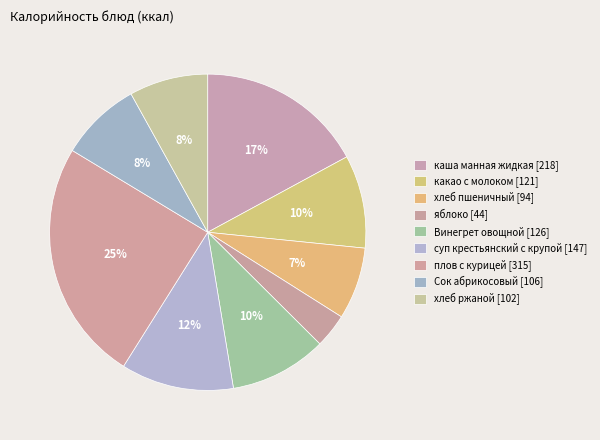

Count the number of slices in the pie.

9